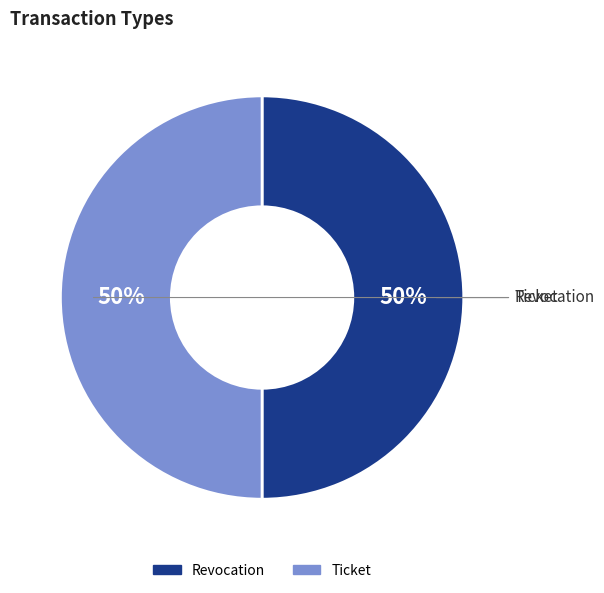

To the nearest percent, what portion does Ticket represent?

50%